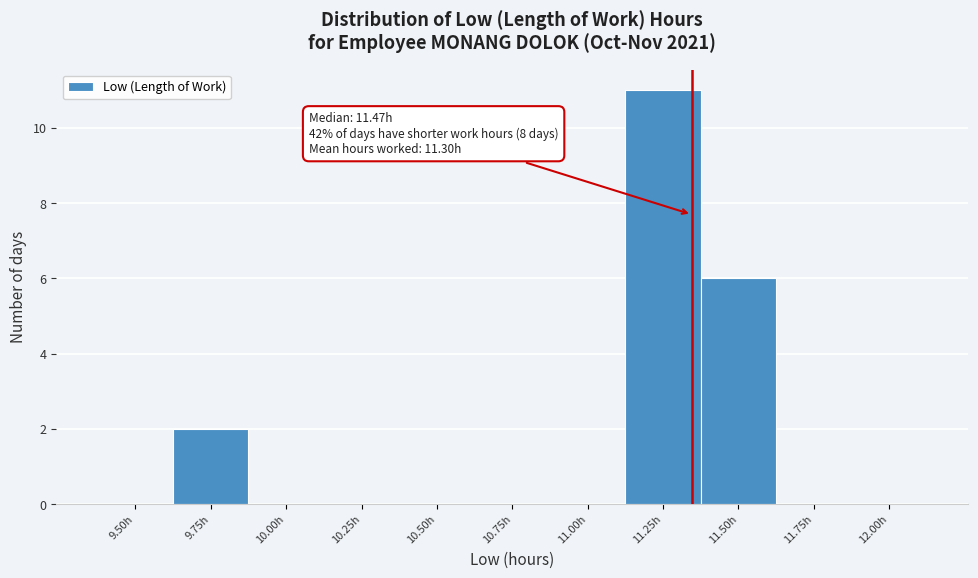

Reading left to right, extract all data points from this chart.

9.50h=0	9.75h=2	10.00h=0	10.25h=0	10.50h=0	10.75h=0	11.00h=0	11.25h=11	11.50h=6	11.75h=0	12.00h=0